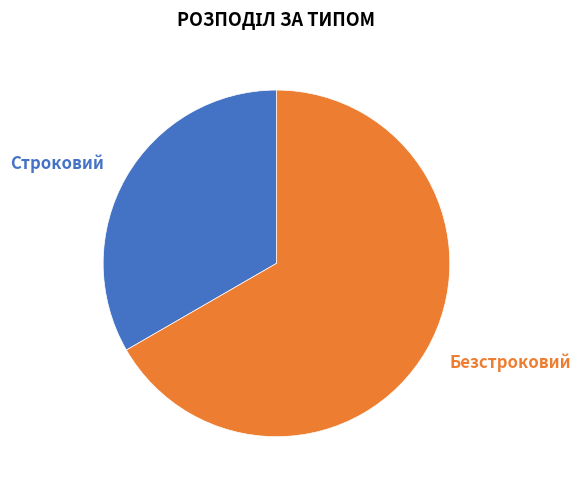

What is the majority slice?

Безстроковий